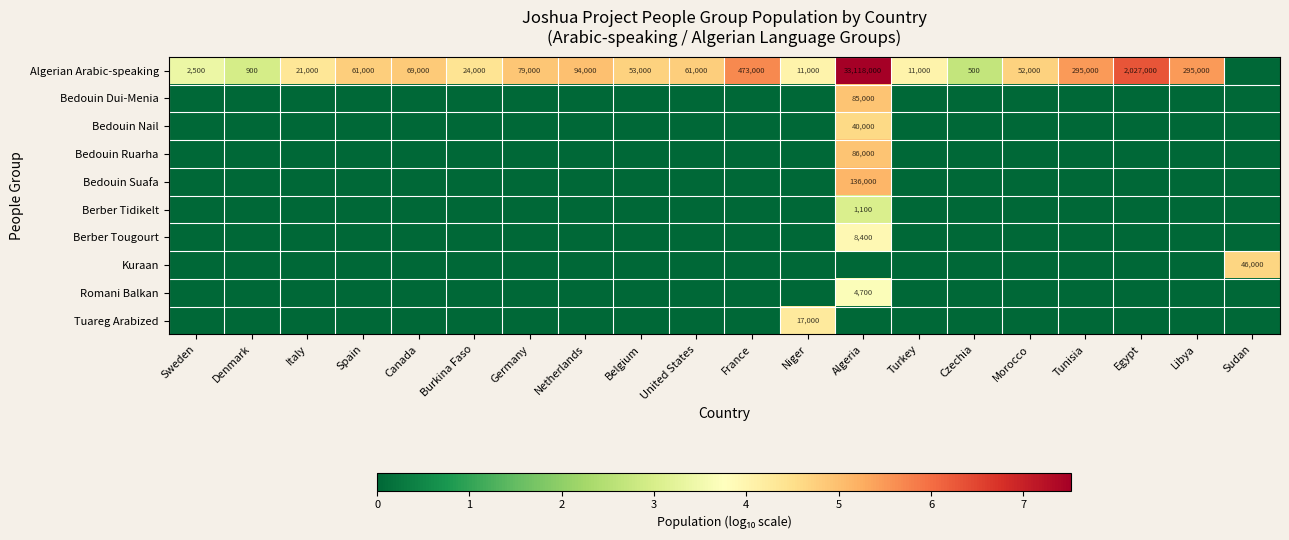

Is the value of Bedouin Nail at Sweden greater than the value of Berber Tidikelt at Netherlands?

No